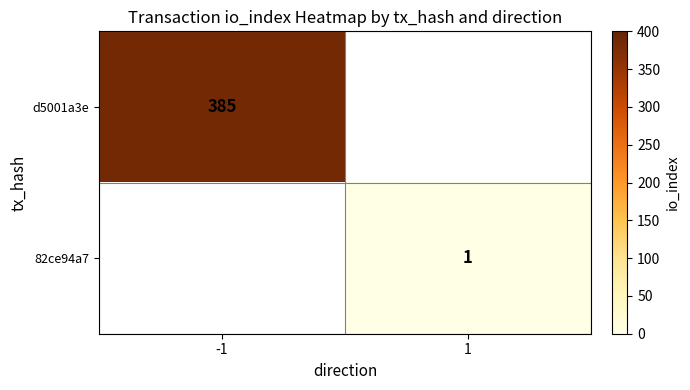

Is it true that 82ce94a7 equals 1 at 1?

True